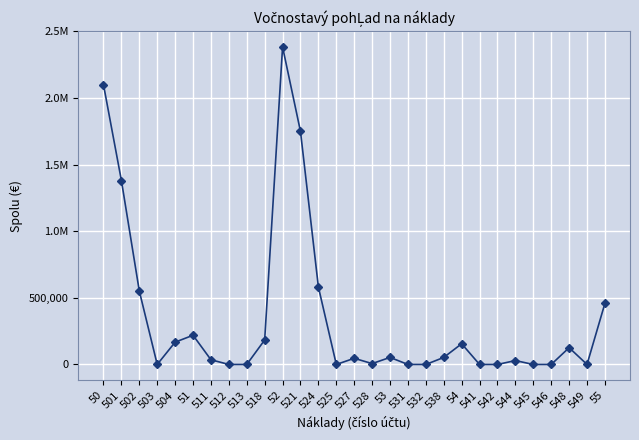

Is this an area chart (filled region under the line)?

No